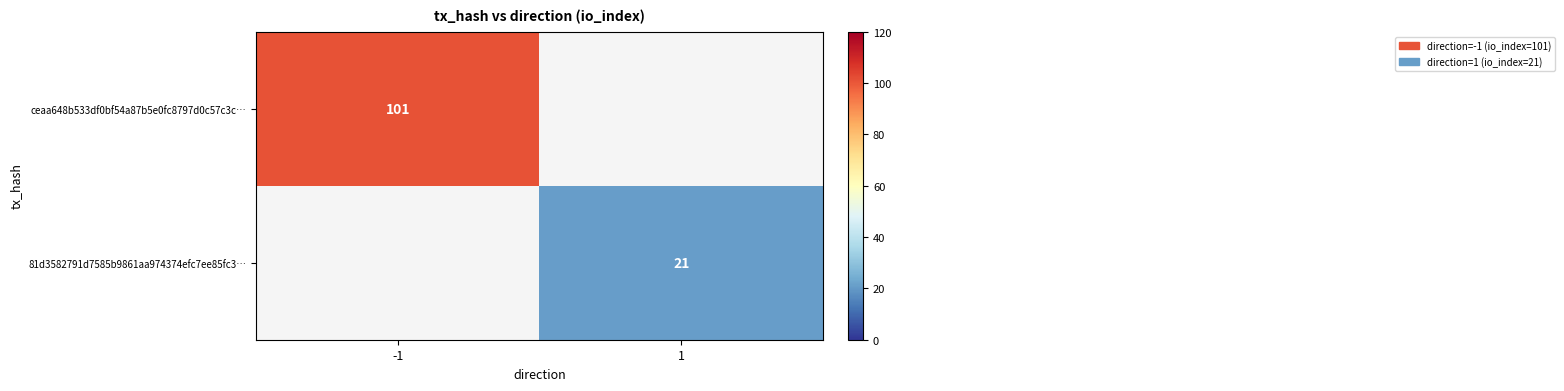

True or false: ceaa648b533df0bf54a87b5e0fc8797d0c57c3c… has a value of 46 at -1.

False